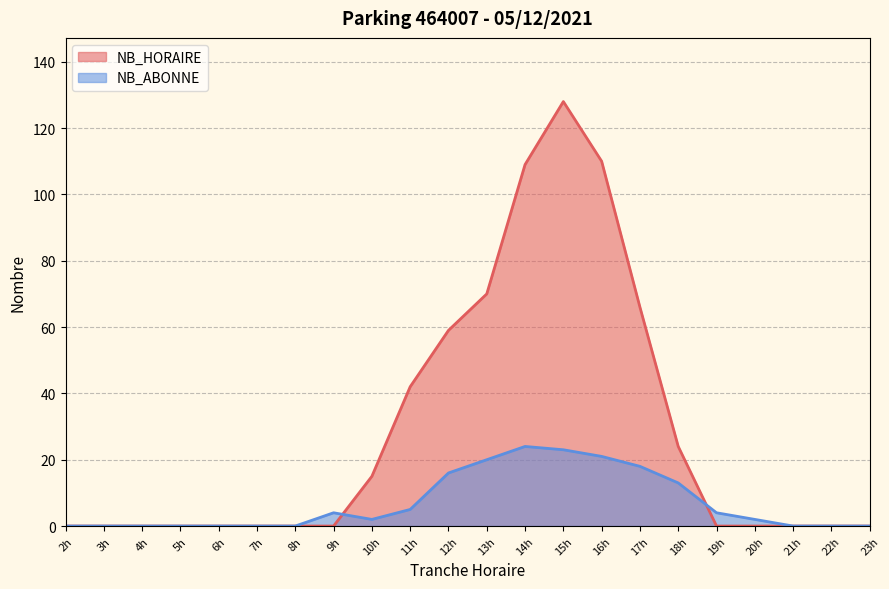

How many intersections are there between NB_HORAIRE and NB_ABONNE?

2